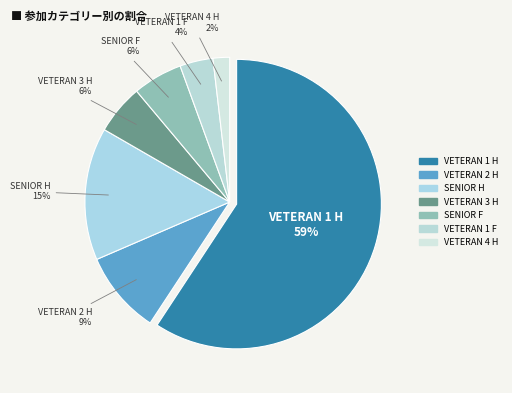

How many segments does this pie chart have?

7